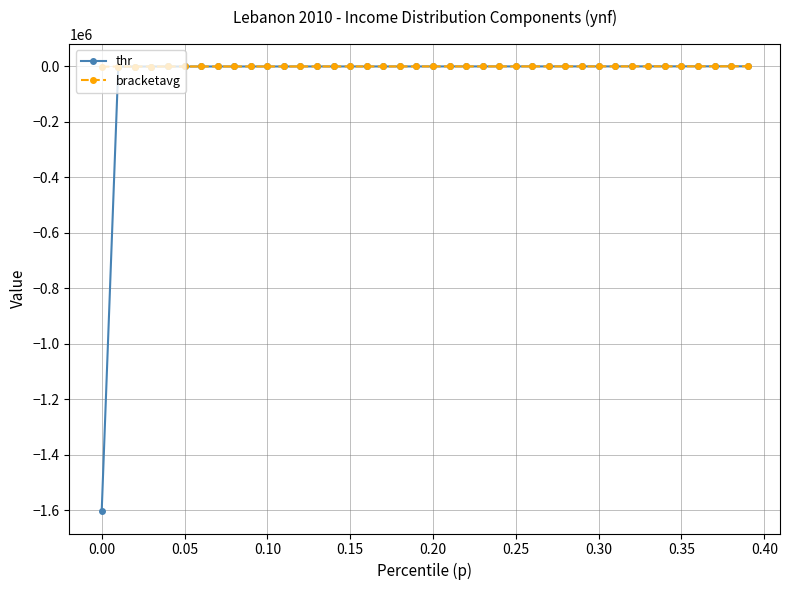

How many values in the thr series are below 149?

20